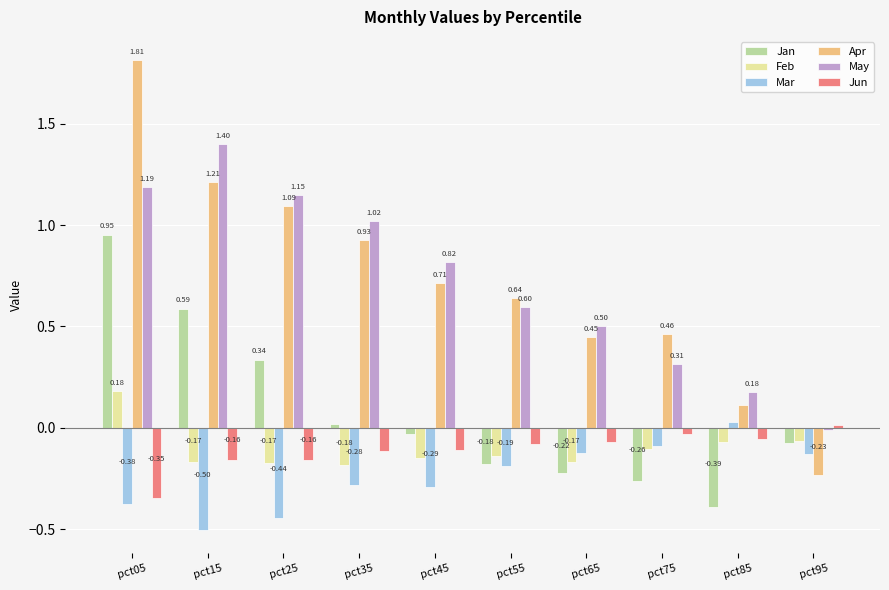

Which series has the widest spread of values?

Apr